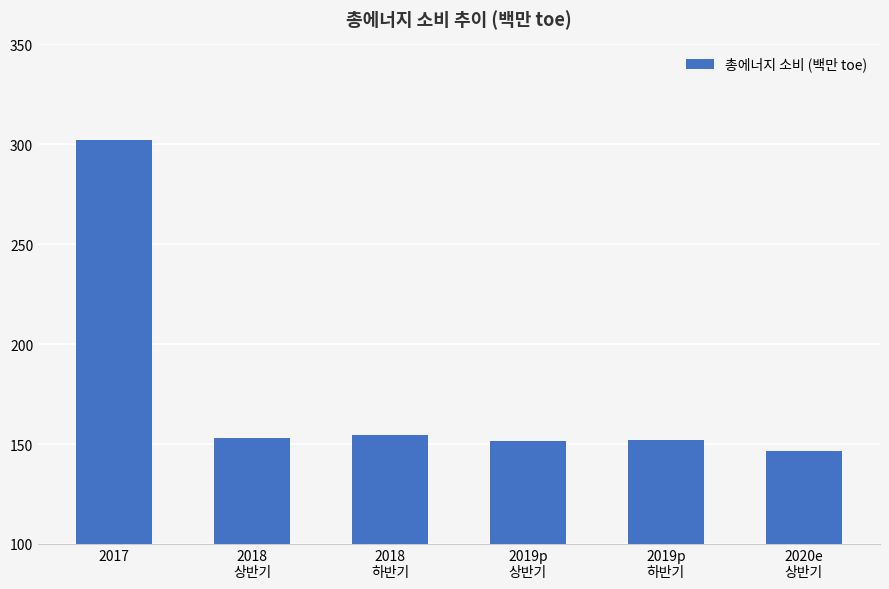

Where does the data first go above 153?

2017